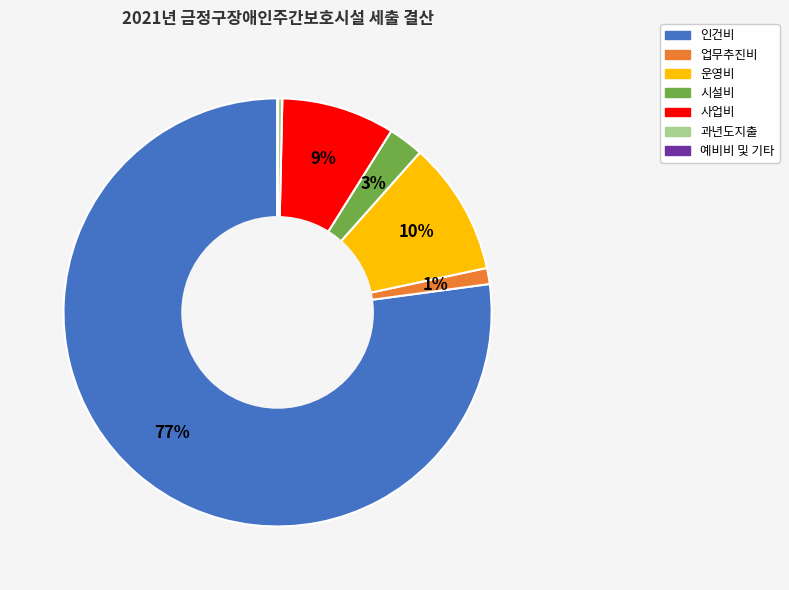

Does any single category account for the majority?

Yes